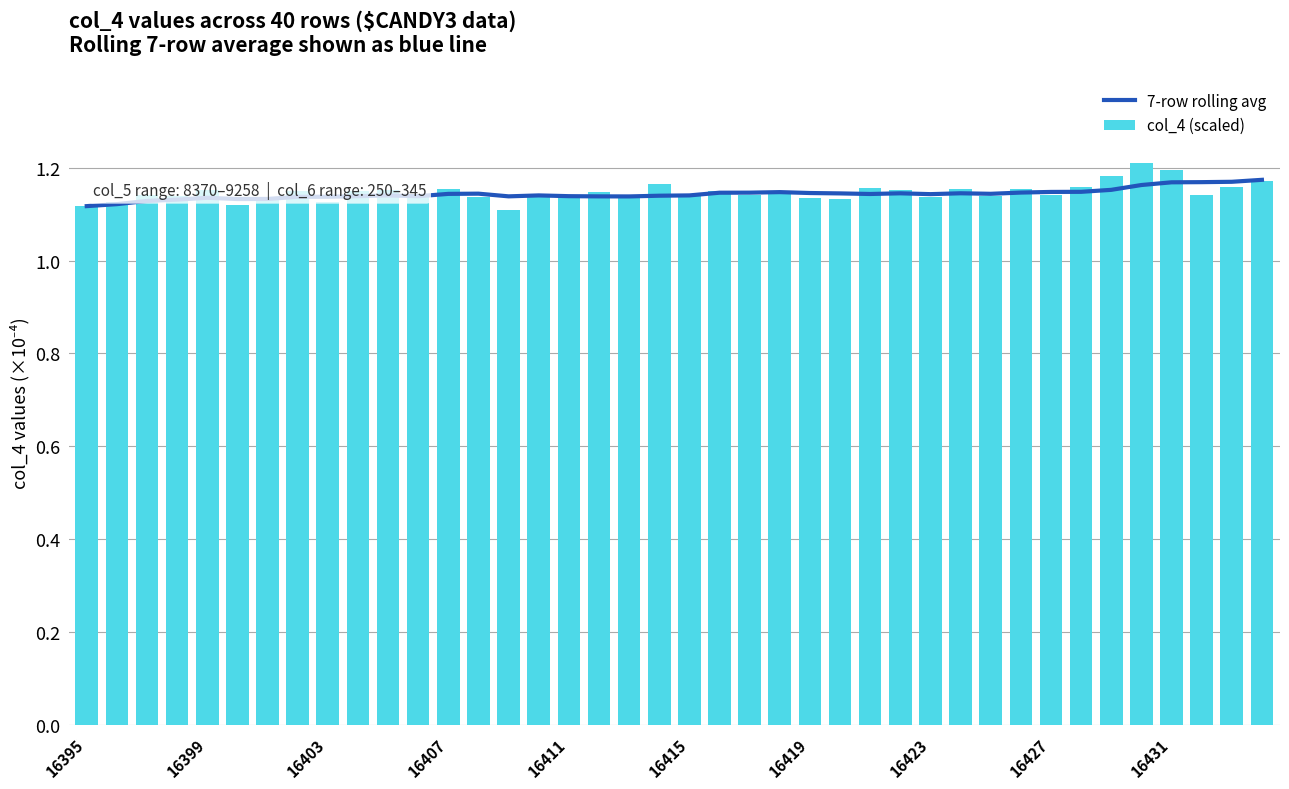

Count the col_4 (scaled) values in the range 1 to 2.

40